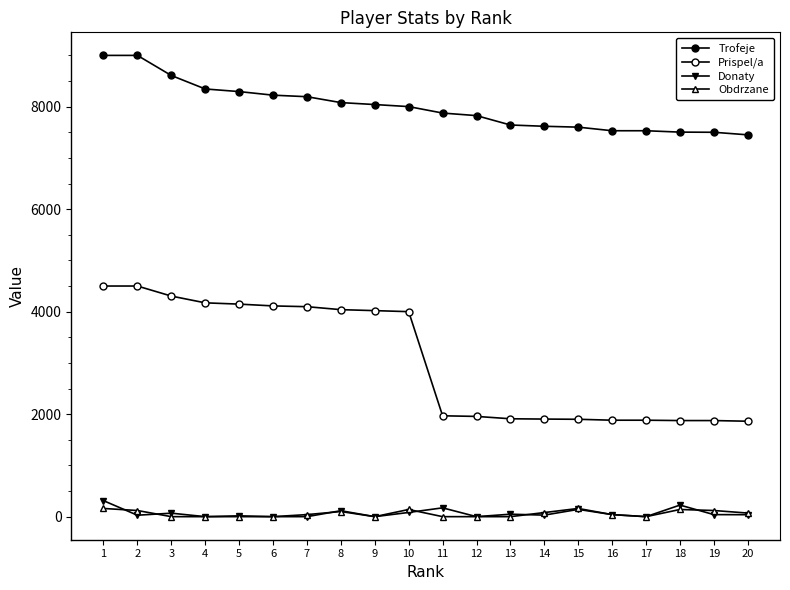

How many lines are shown in the chart?

4